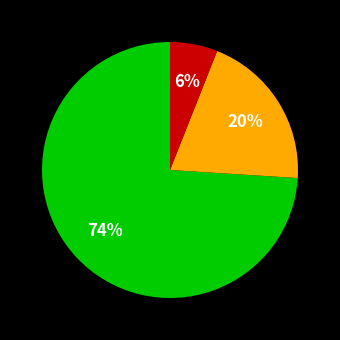

To the nearest percent, what is the average slice percentage?

33%